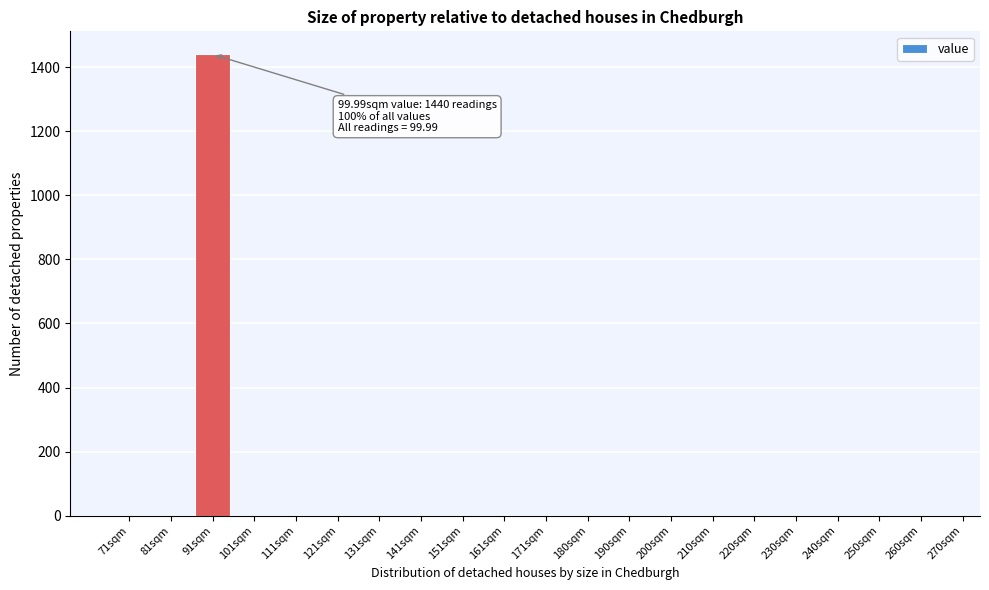

Reading left to right, extract all data points from this chart.

71sqm=0	81sqm=0	91sqm=1440	101sqm=0	111sqm=0	121sqm=0	131sqm=0	141sqm=0	151sqm=0	161sqm=0	171sqm=0	180sqm=0	190sqm=0	200sqm=0	210sqm=0	220sqm=0	230sqm=0	240sqm=0	250sqm=0	260sqm=0